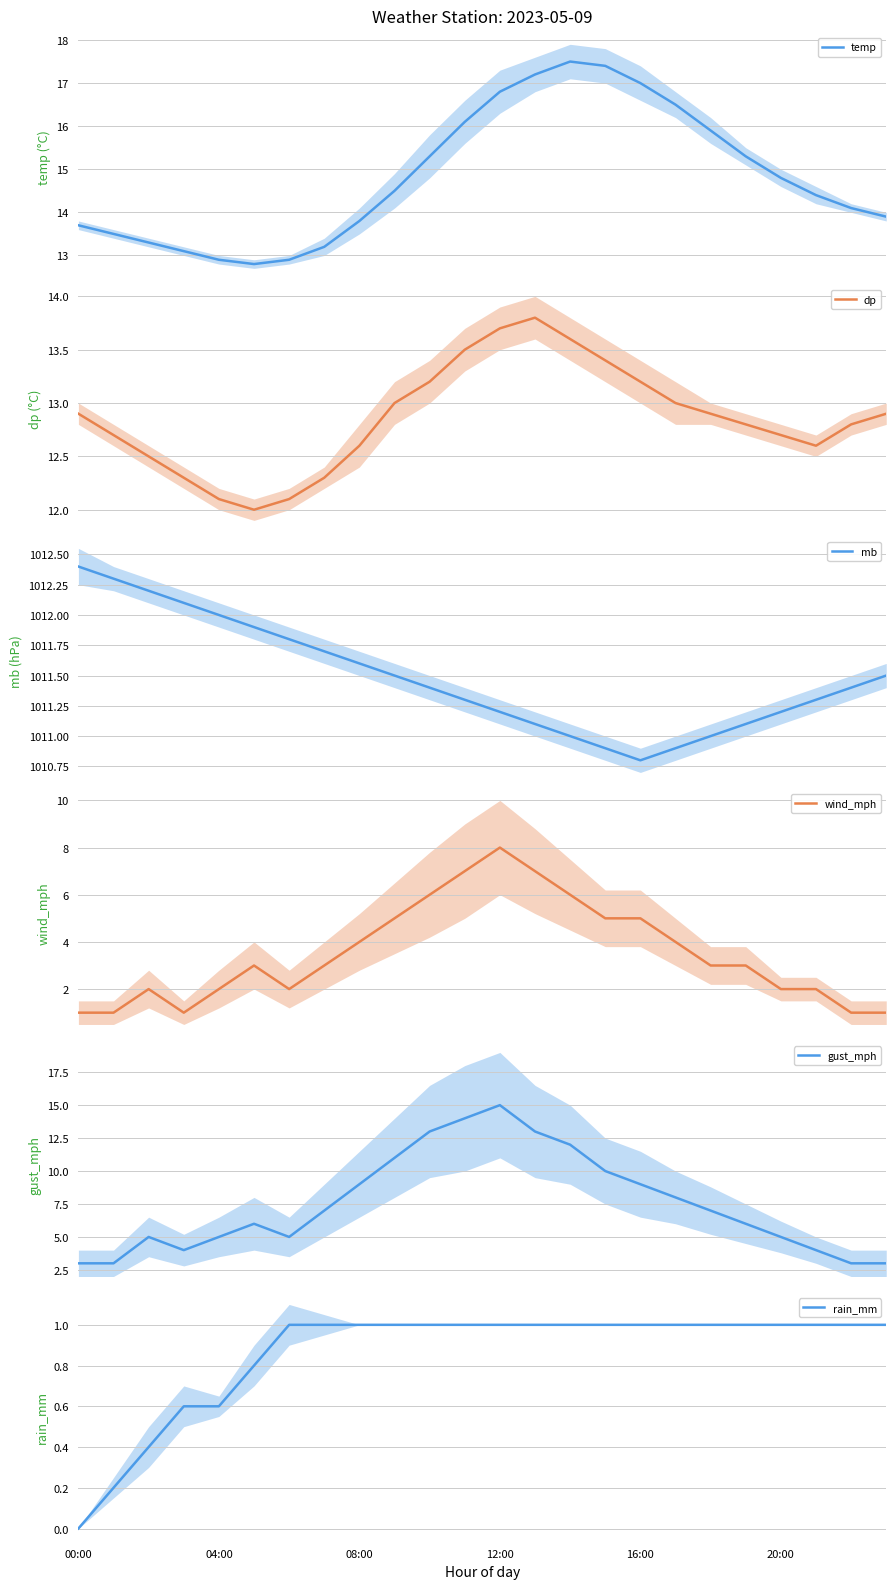

What is the minimum value for temp?

12.8